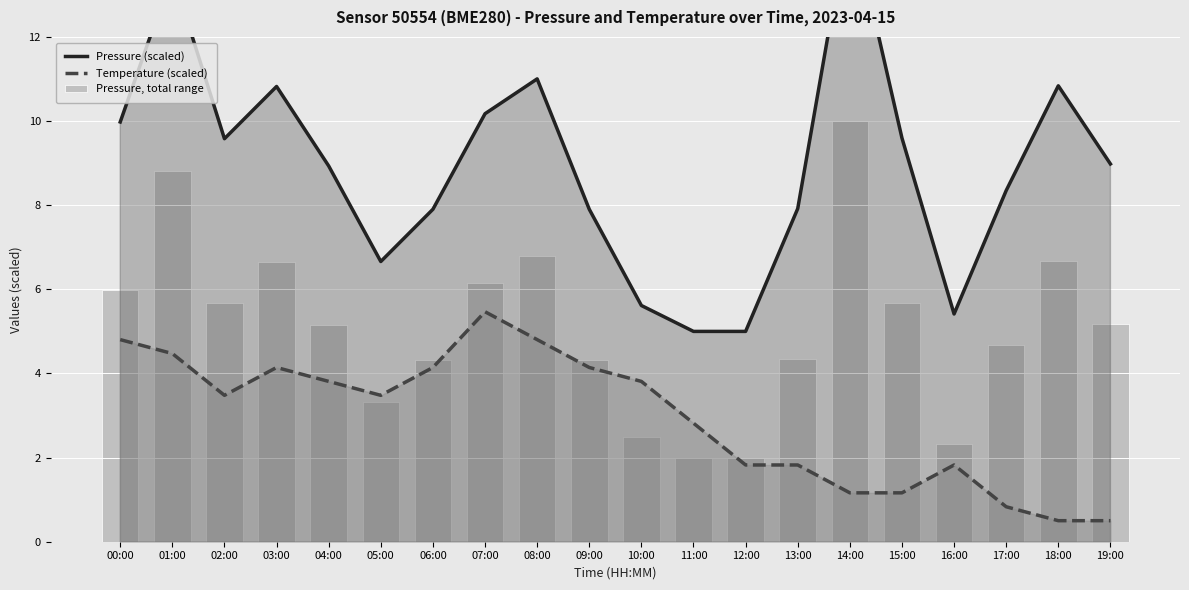

Is it true that Temperature (scaled) equals 0.4 at 15:00?

False